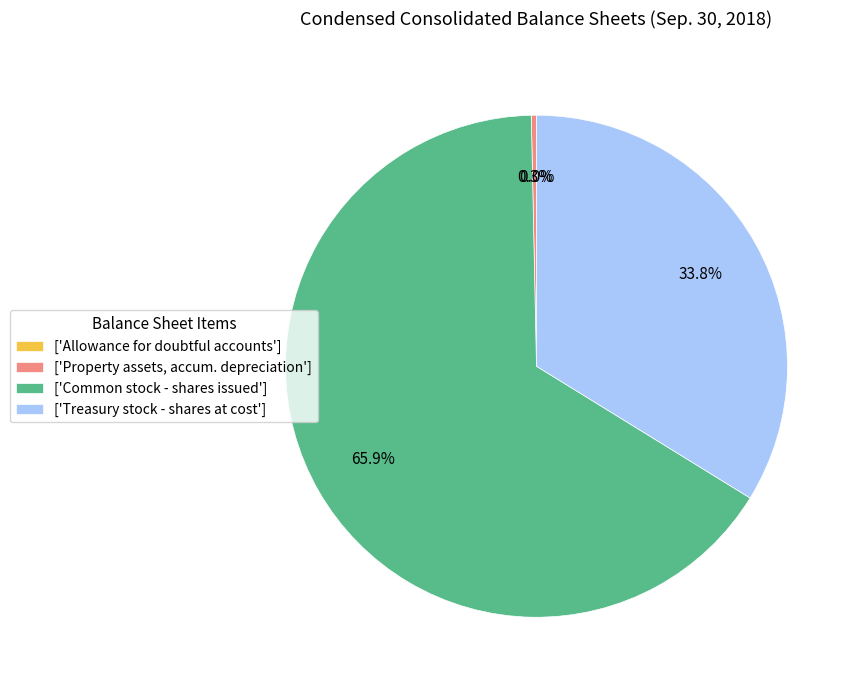

Does ['Common stock - shares issued'] represent more than half of the total?

Yes